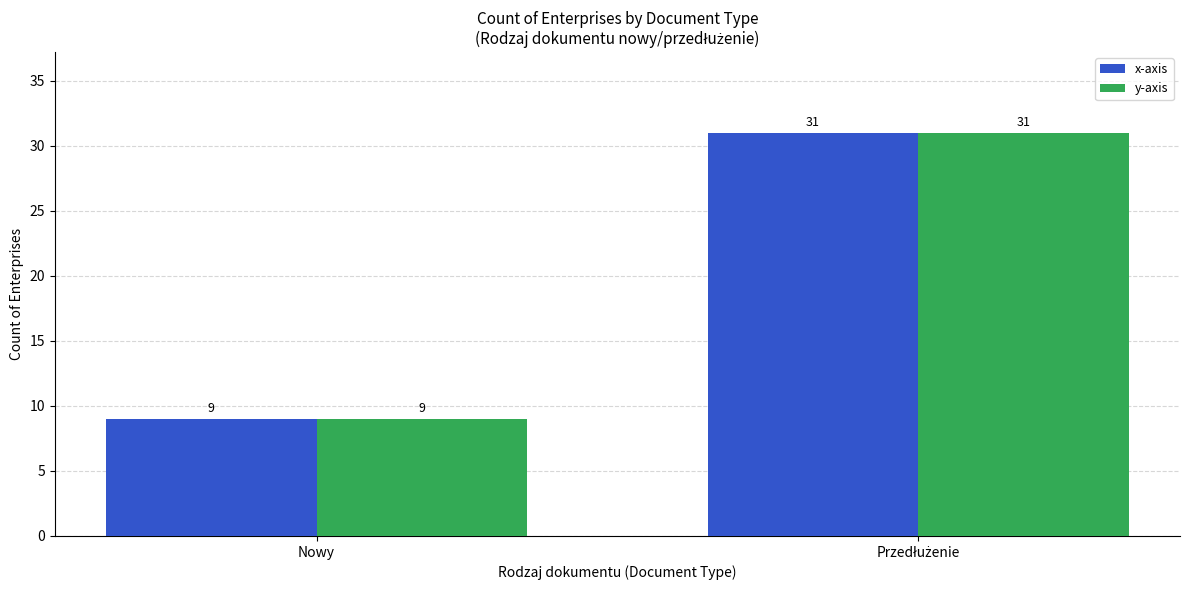

How many y-axis values are between 9 and 31?

2